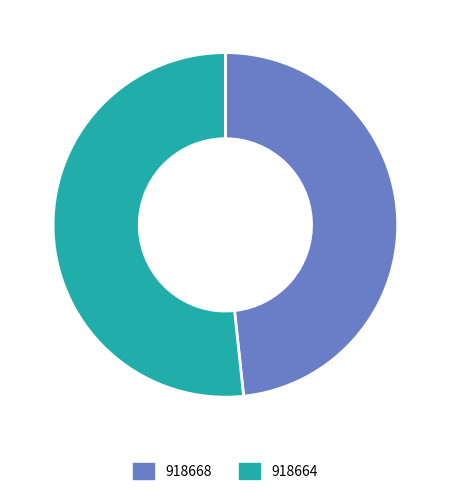

True or false: 918668 accounts for 48% of the total.

True